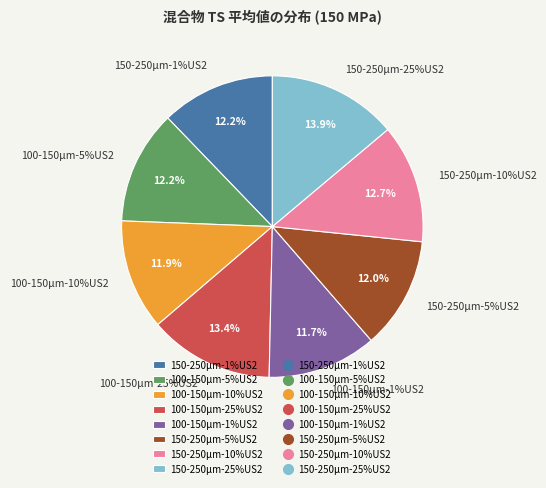

Which slice is the smallest?

100-150µm-1%US2